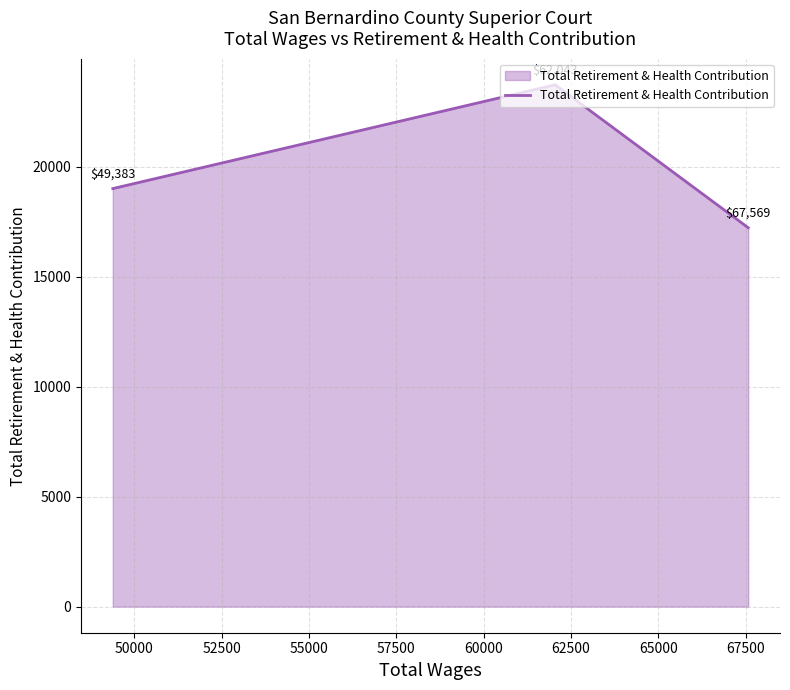

How many values are between 17221 and 23719?

3